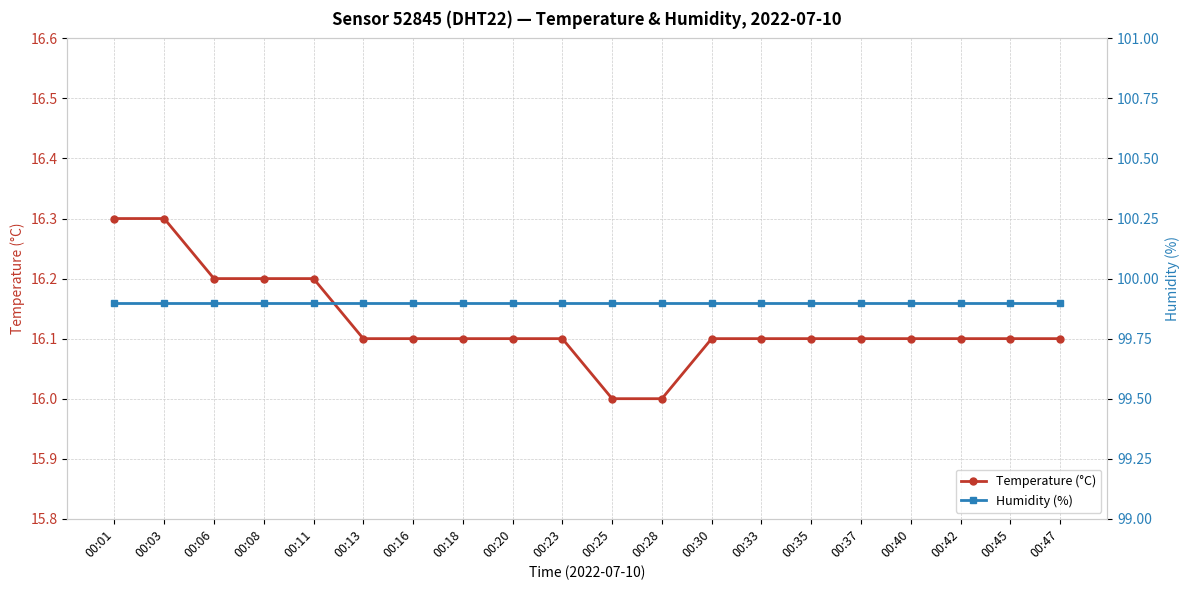

True or false: Humidity (%) and Temperature (°C) cross at least once.

False